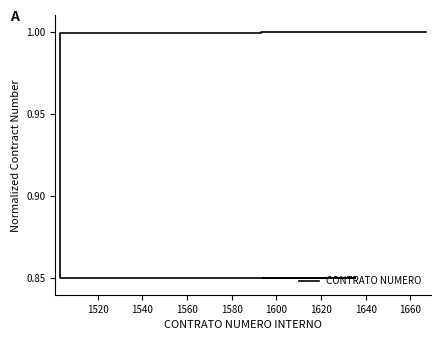

True or false: there are more than 0 points higher than both neighbors.

False